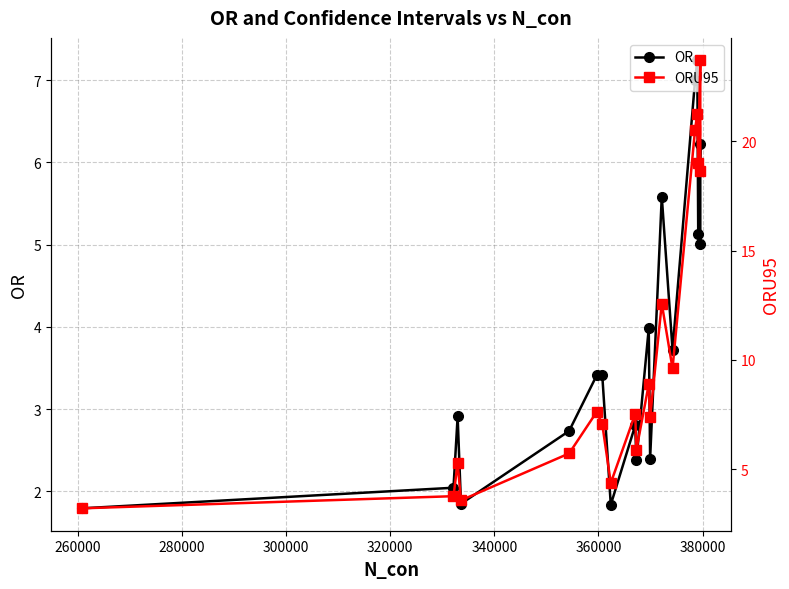

What is the maximum value shown in the chart?

23.7